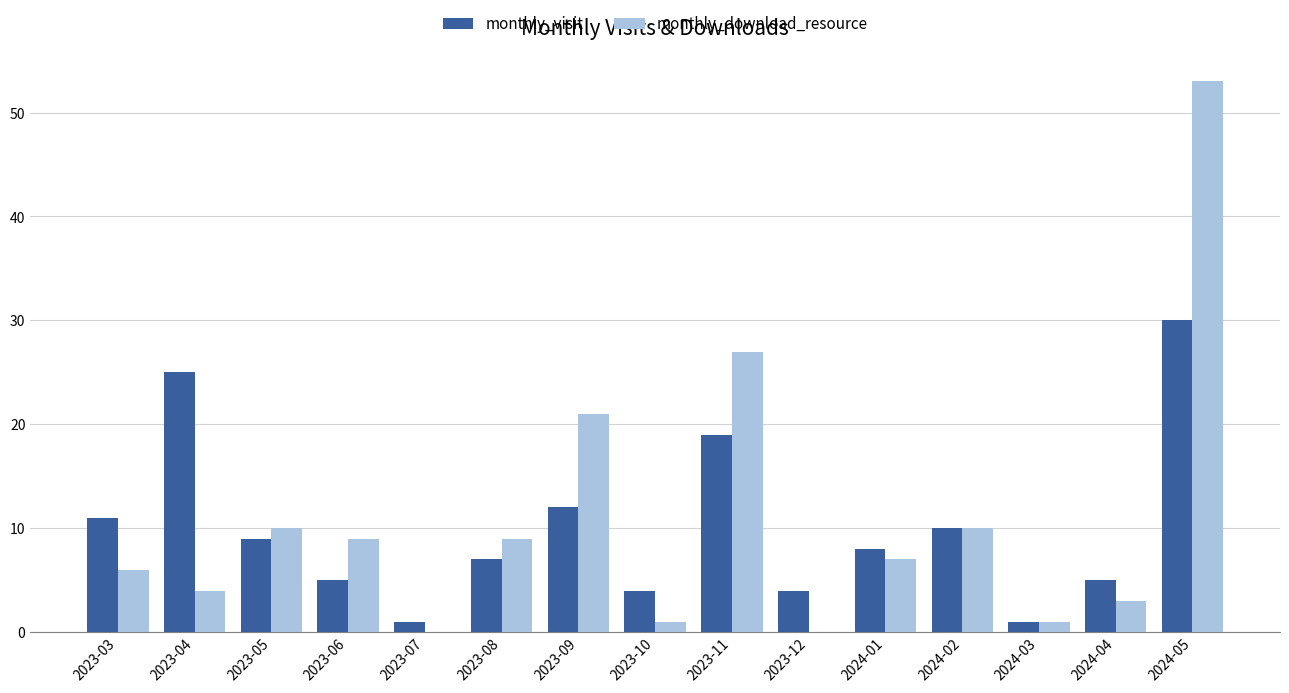

Is it true that monthly_download_resource equals 1 at 2024-04?

False